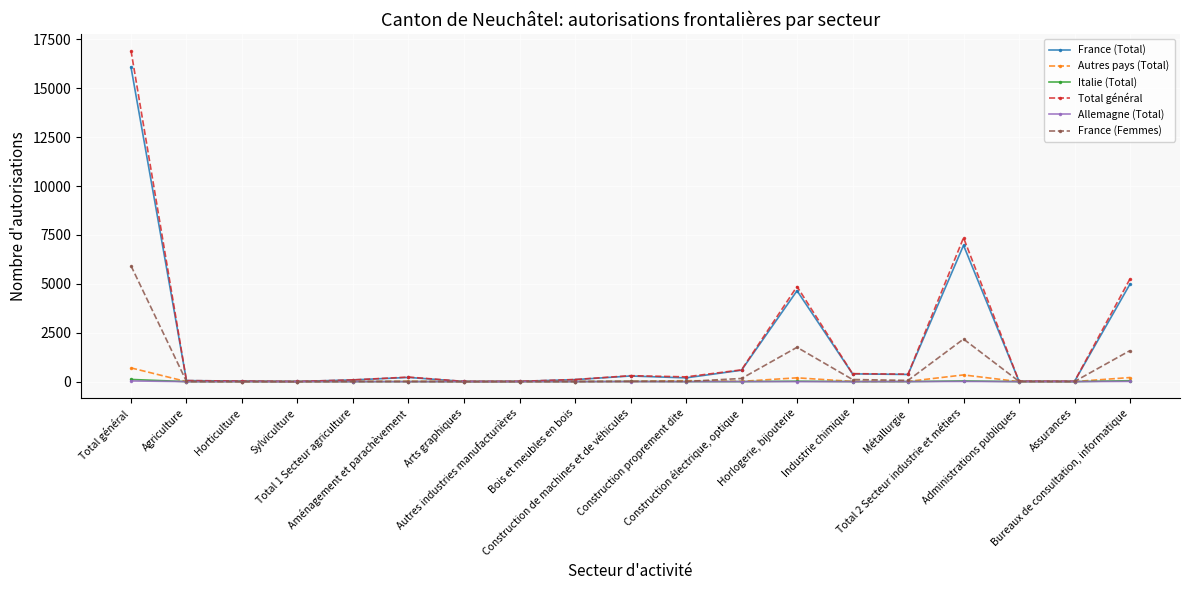

What are all the series names shown in the legend?

France (Total), Autres pays (Total), Italie (Total), Total général, Allemagne (Total), France (Femmes)